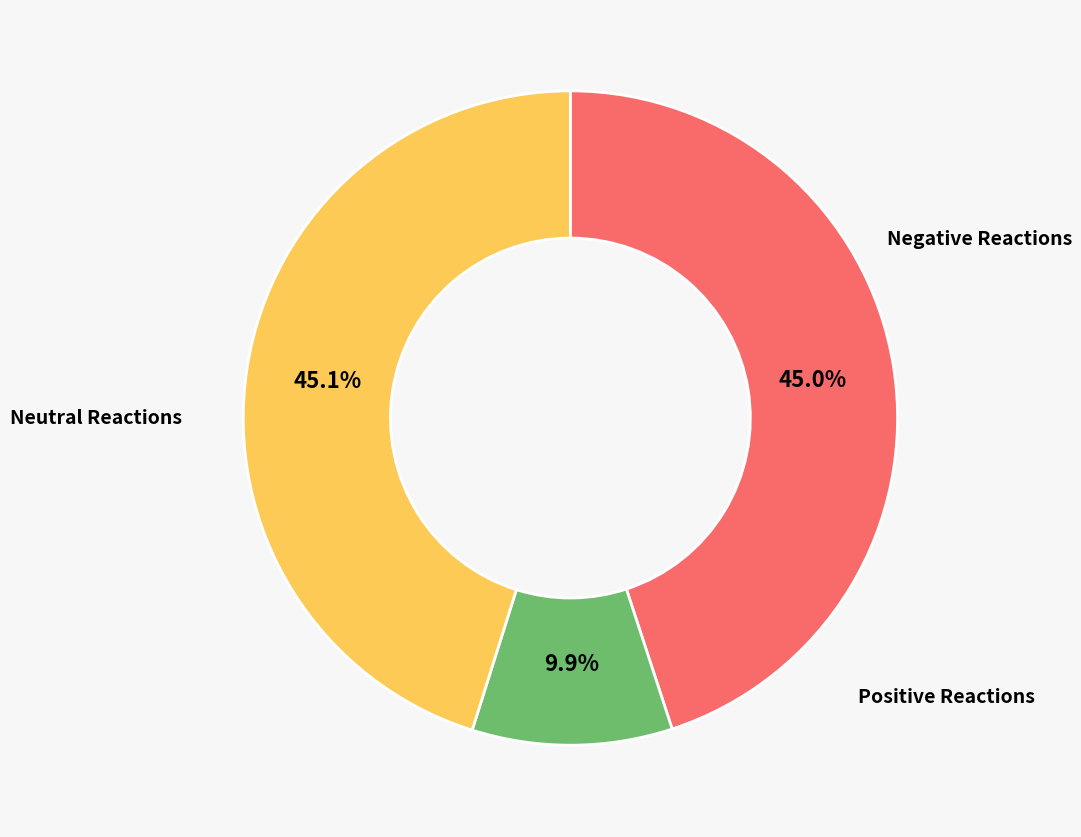

Does any single category account for the majority?

No